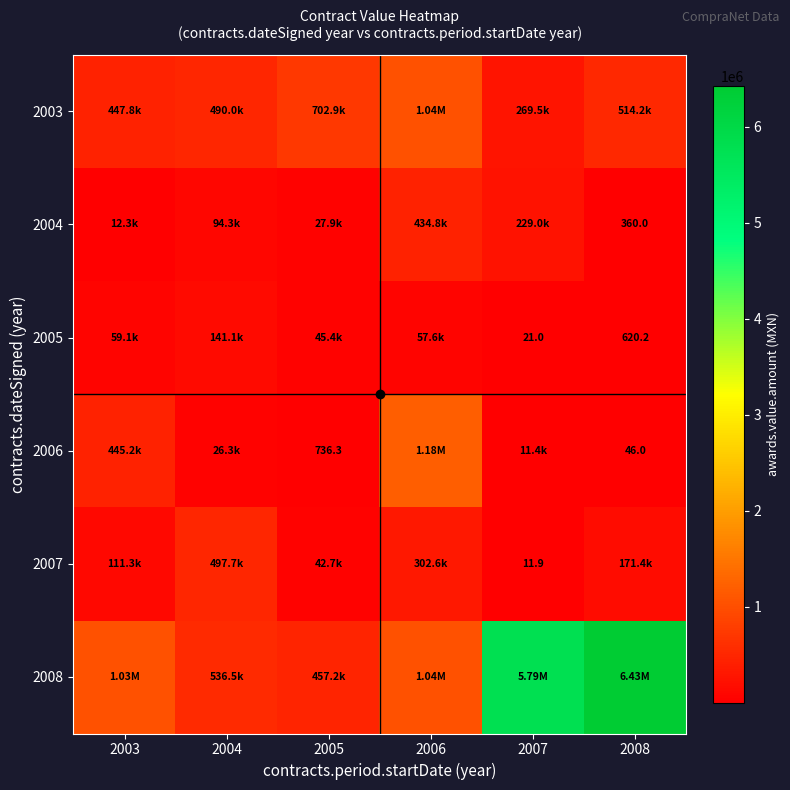

What is the average value of the 2003 series?

577988.0